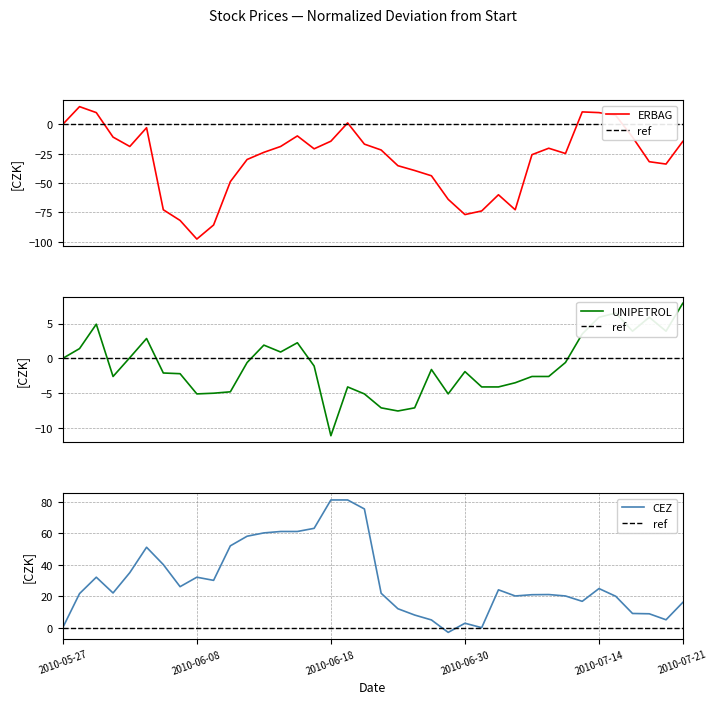

True or false: ERBAG has more than 2 points higher than both neighbors.

True